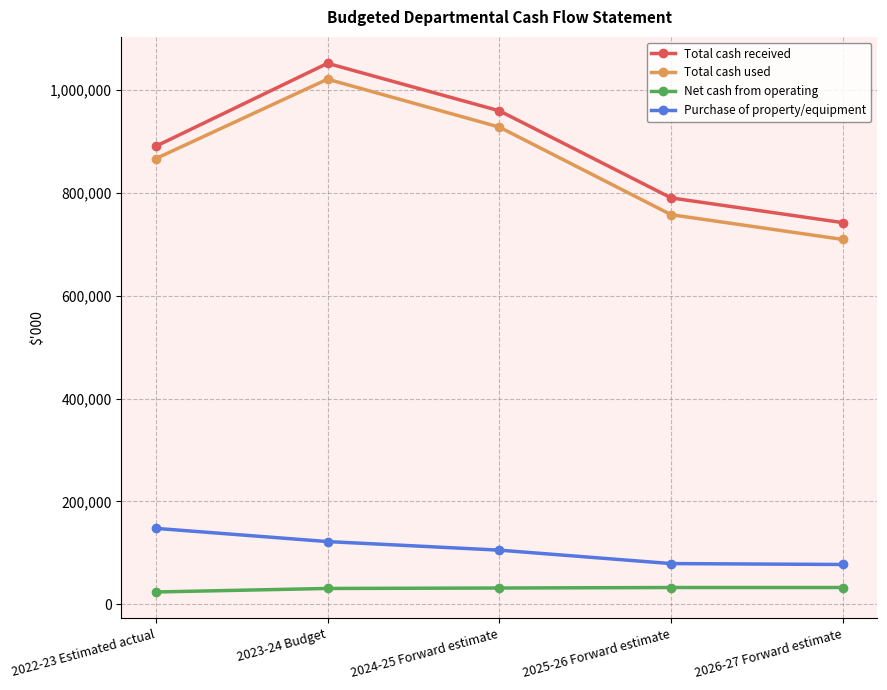

True or false: Net cash from operating has a value of 32671.0 at 2026-27 Forward estimate.

True